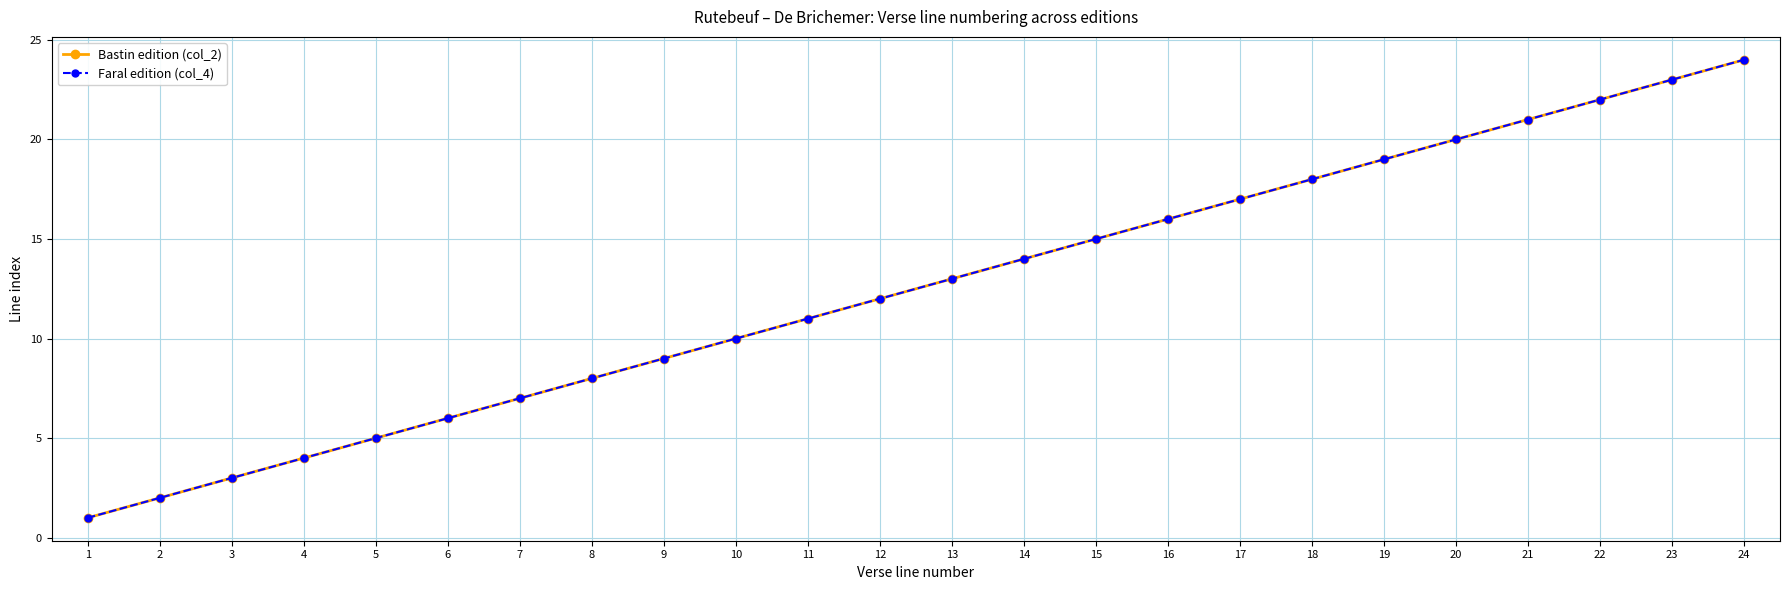

What is the difference between the maximum and minimum values in the Faral edition (col_4) series?

23